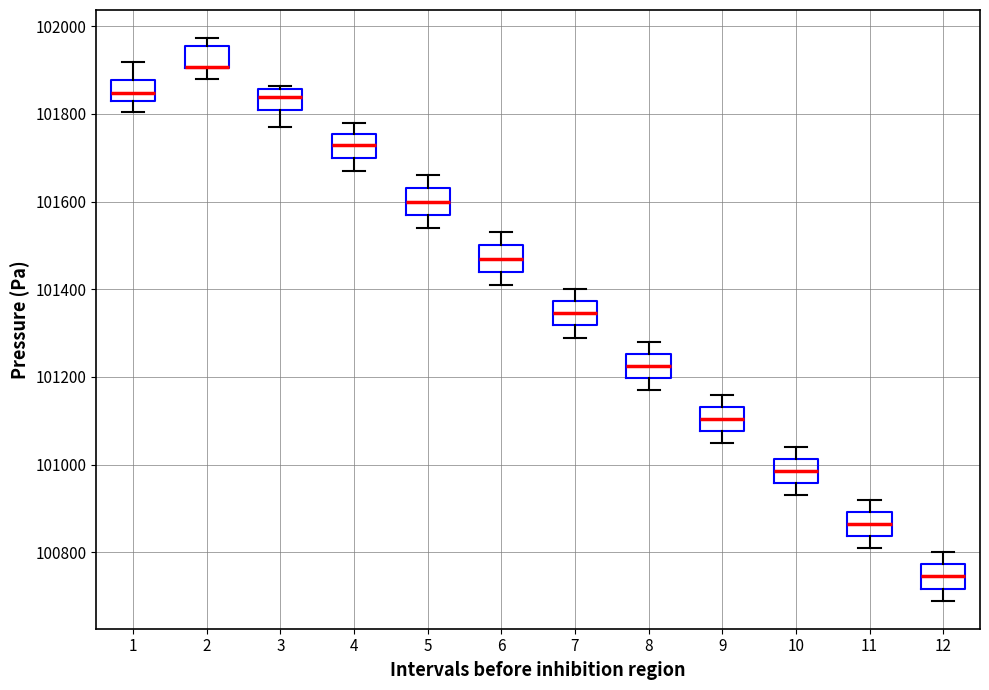

Where is the upper edge of the box at x = 4 on the y-axis? The values are not printed on the chart, so give them approximately, as read against the axis.

101760